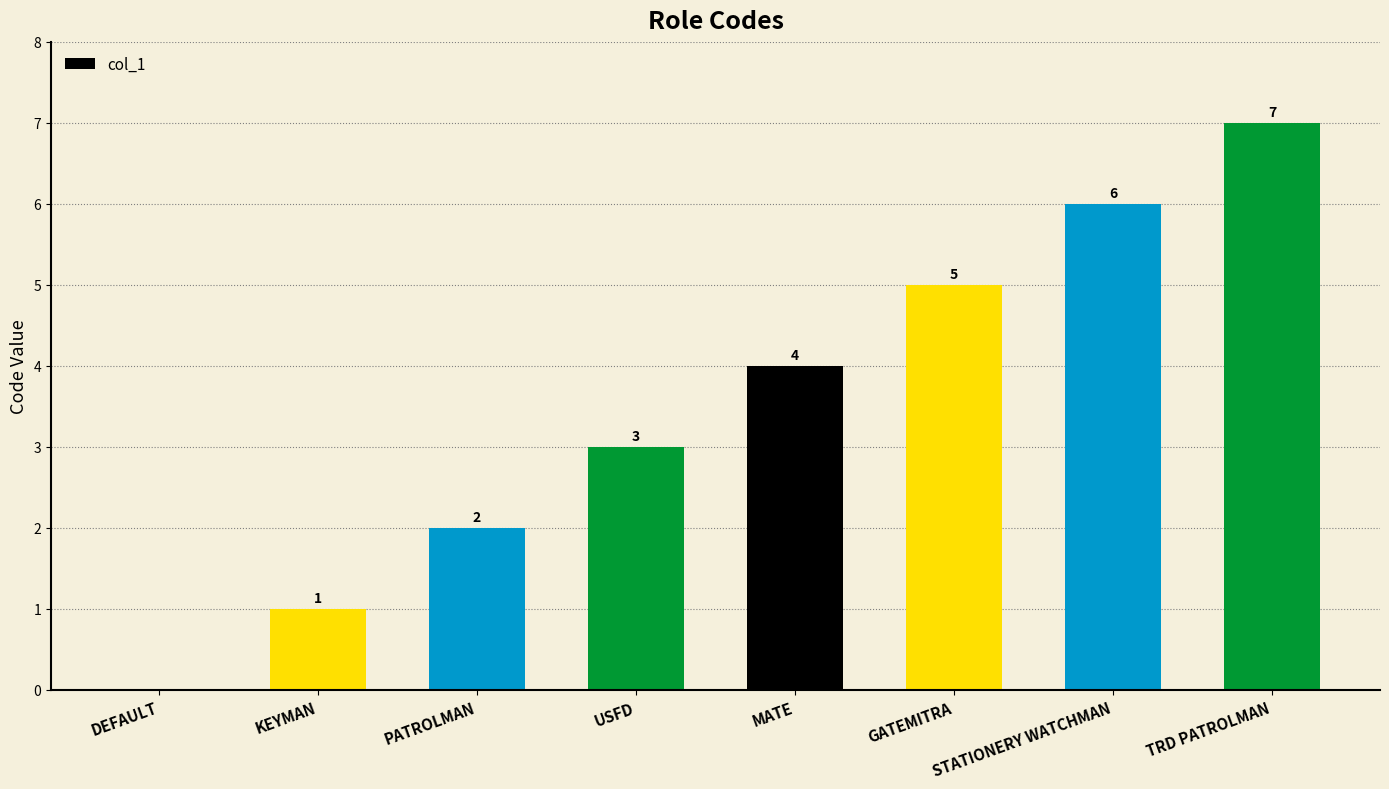

What is the change in value from MATE to TRD PATROLMAN?

+3